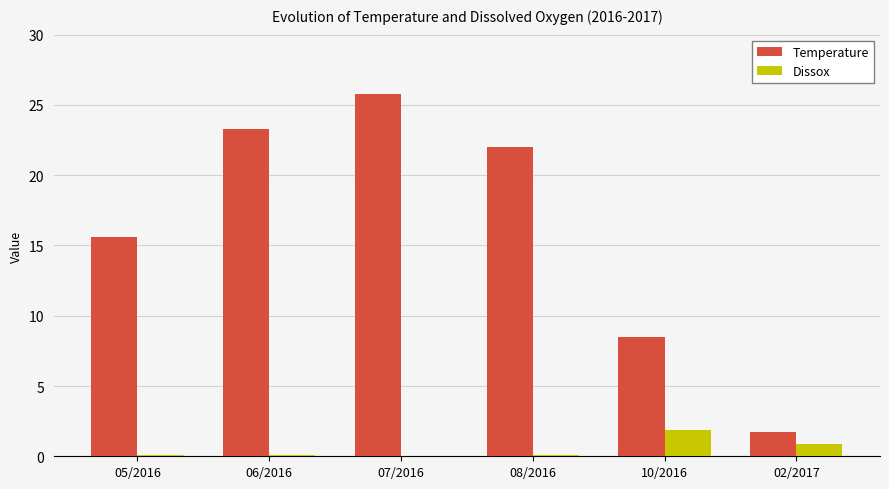

Is it true that Temperature equals 25.8 at 07/2016?

True